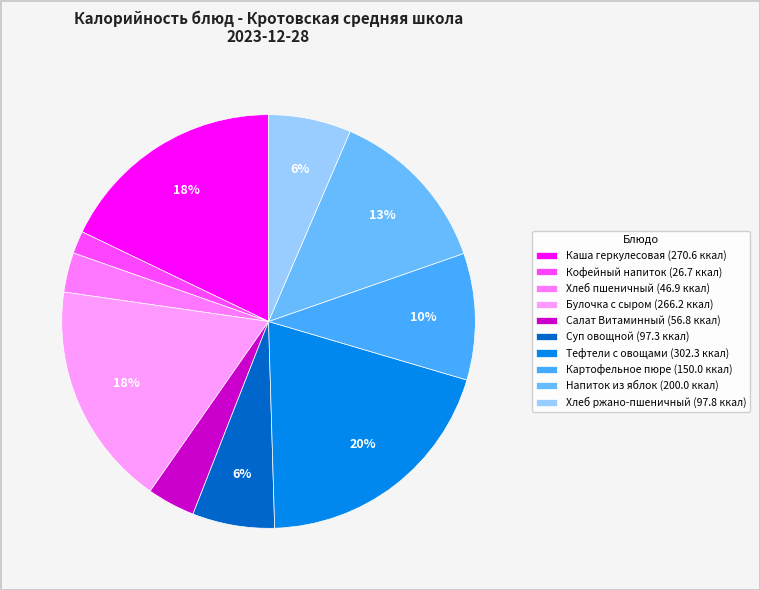

Which category has the biggest portion of the pie?

Тефтели с овощами